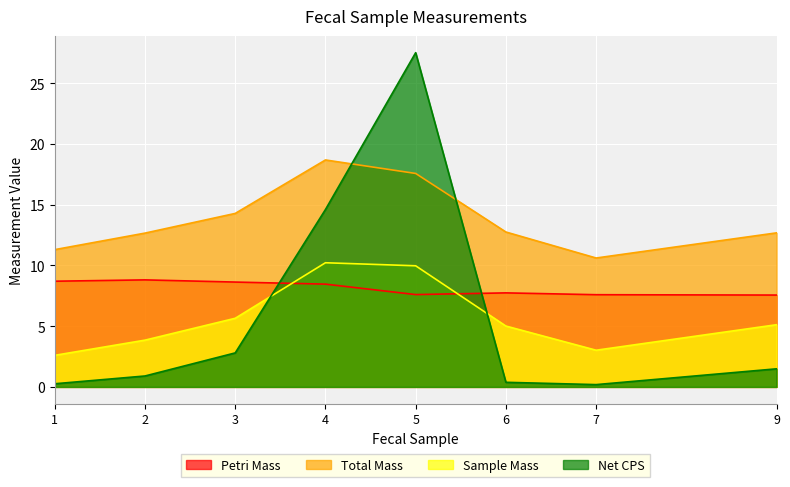

At which label does Petri Mass reach its minimum?

9